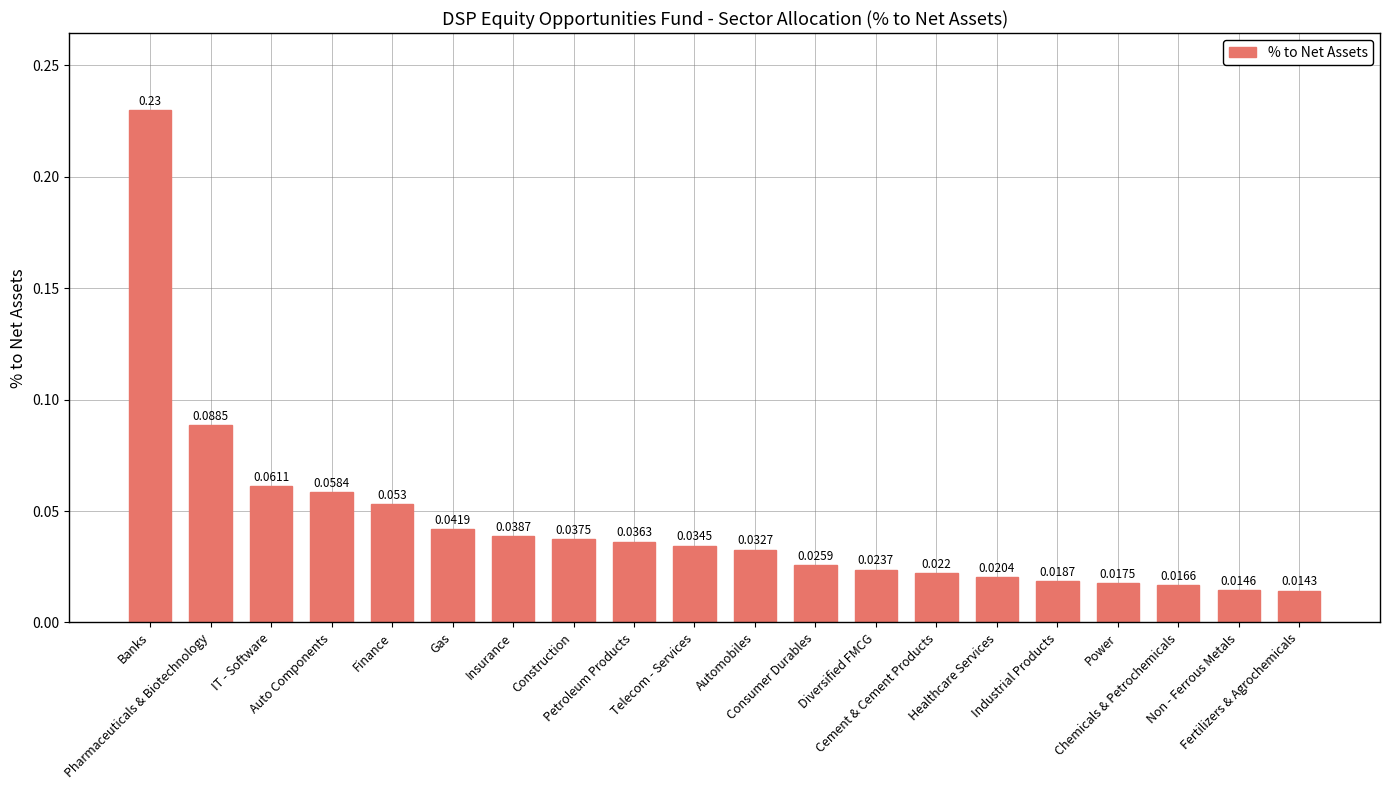

How many bars are there in total?

20